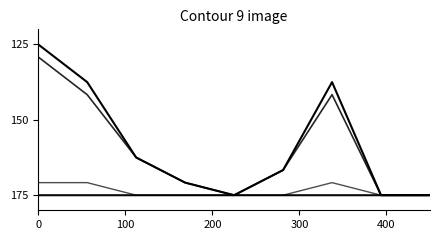

Does the chart display data point markers on the line(s)?

No